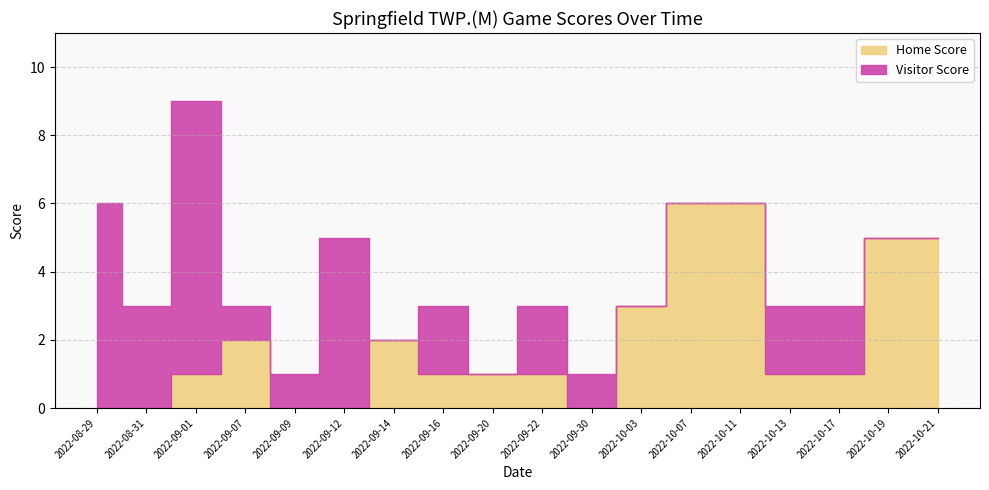

True or false: Home Score has more than 0 interior local peaks.

True